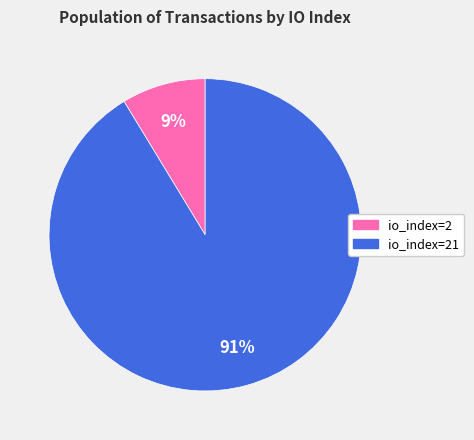

How many segments does this pie chart have?

2